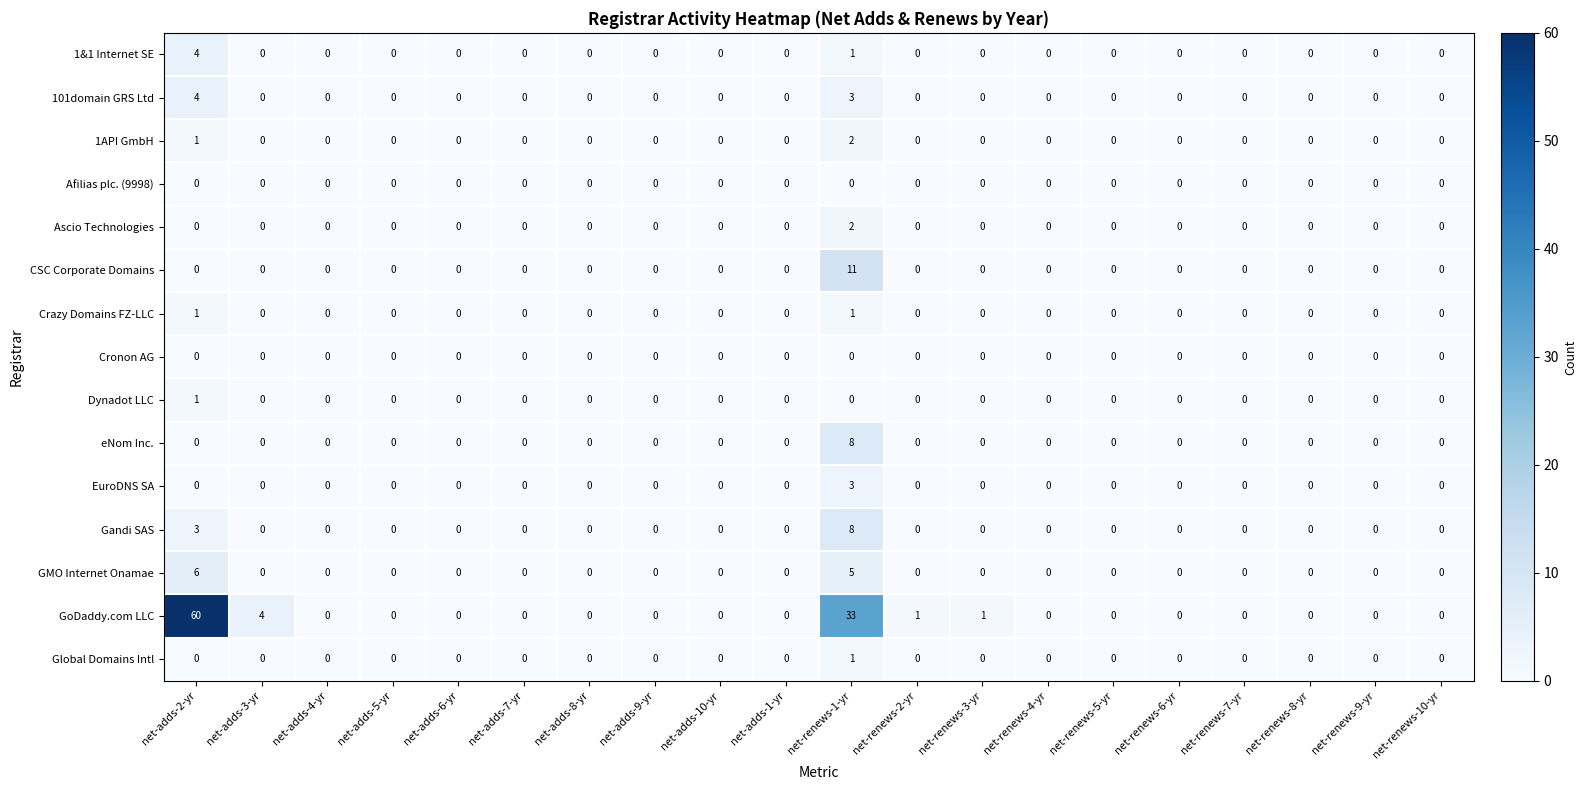

Is it true that eNom Inc. equals 4 at net-renews-7-yr?

False